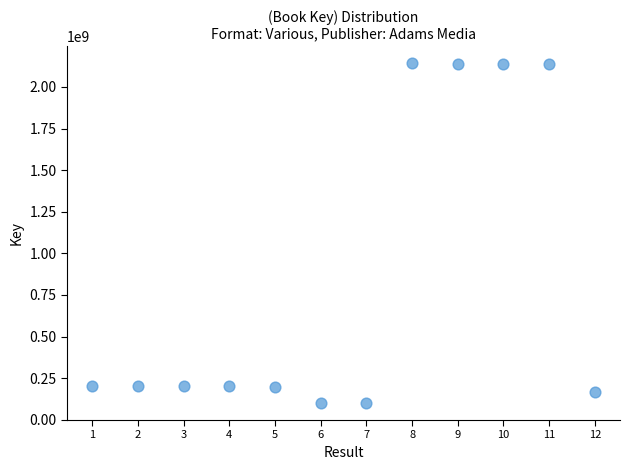

What is the average X value?

6